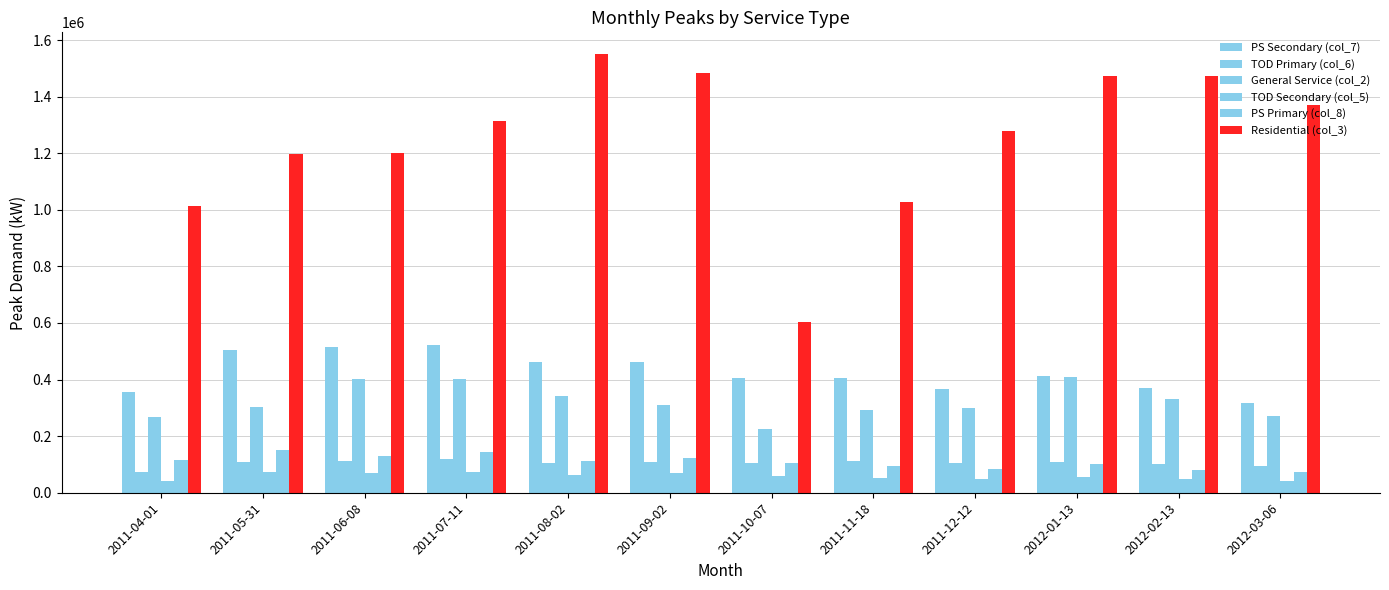

Are the bars grouped side by side (vs. stacked)?

Yes